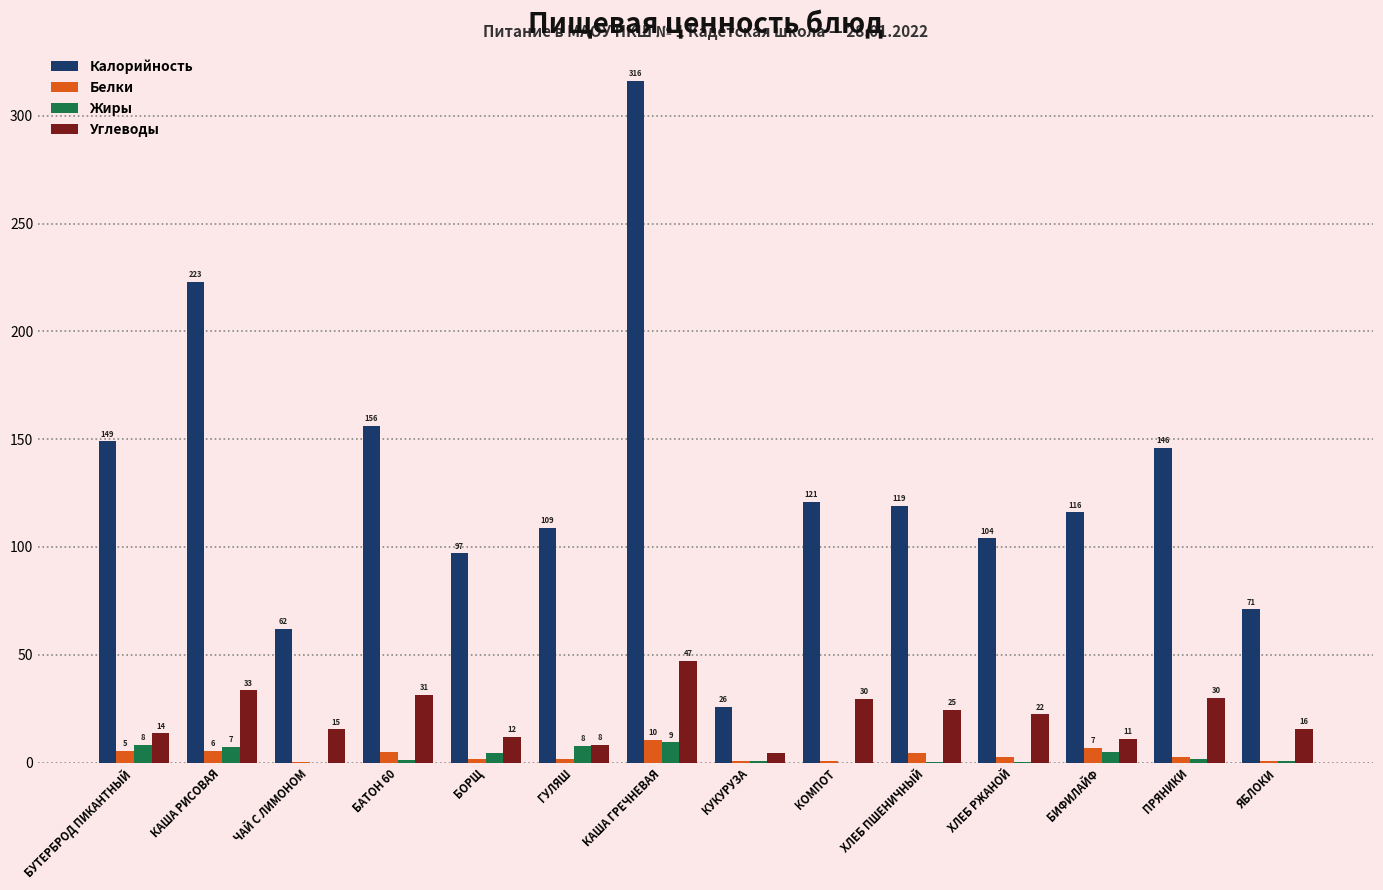

The Калорийность series shows 113.0 at КАША ГРЕЧНЕВАЯ. True or false?

False